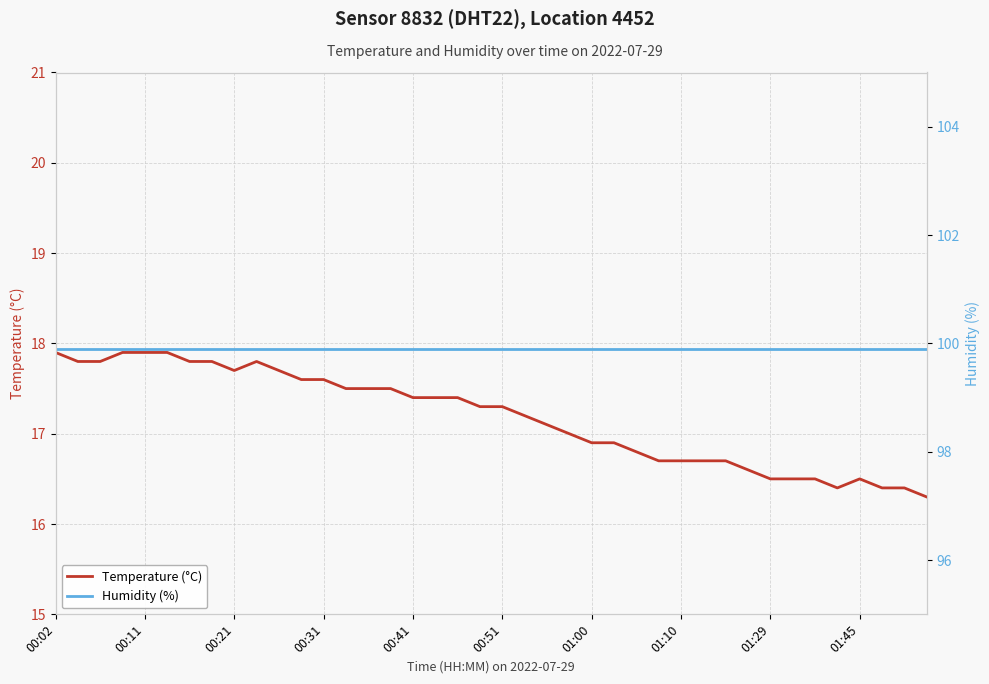

Does the chart have visible grid lines?

Yes